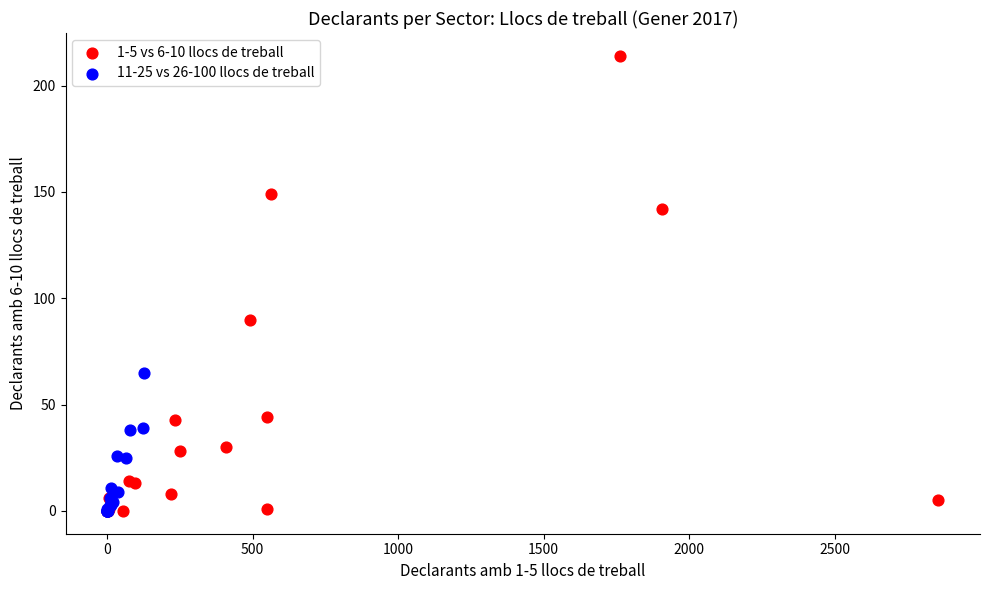

Which series has the widest spread of Y values?

1-5 vs 6-10 llocs de treball